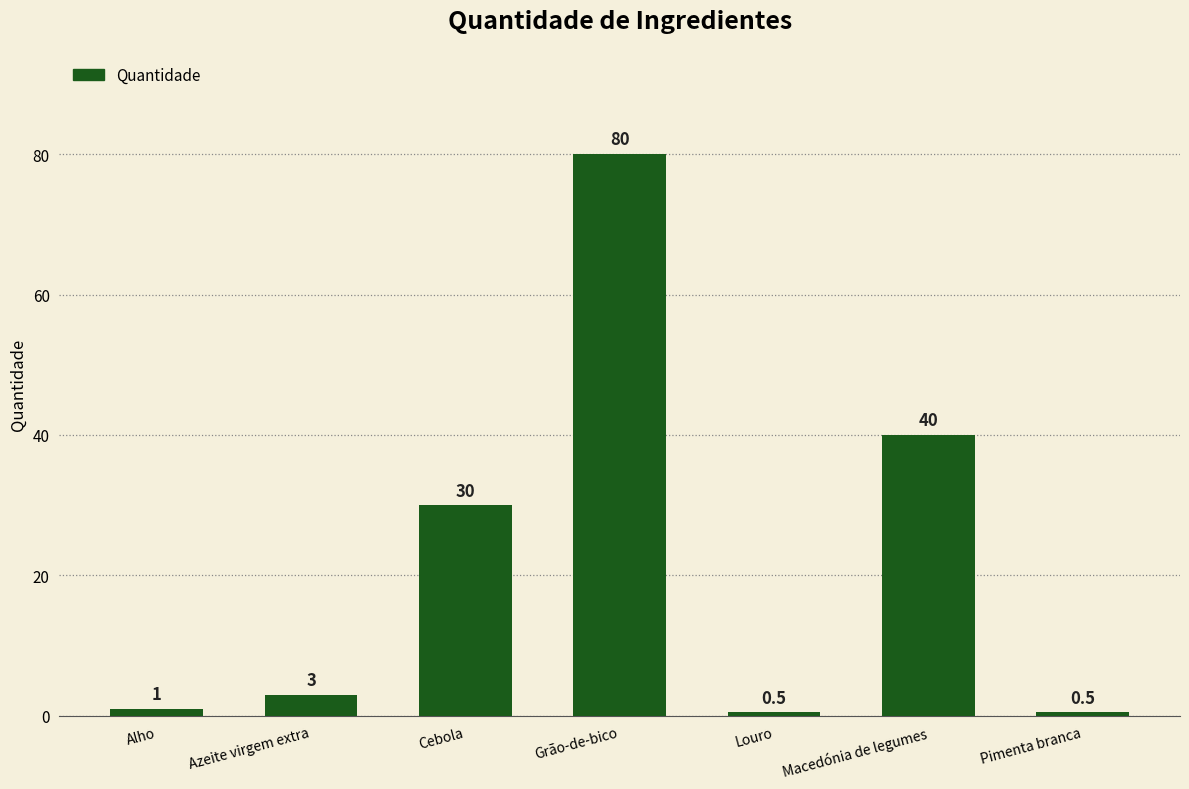

What value does the data have at Azeite virgem extra?

3.0